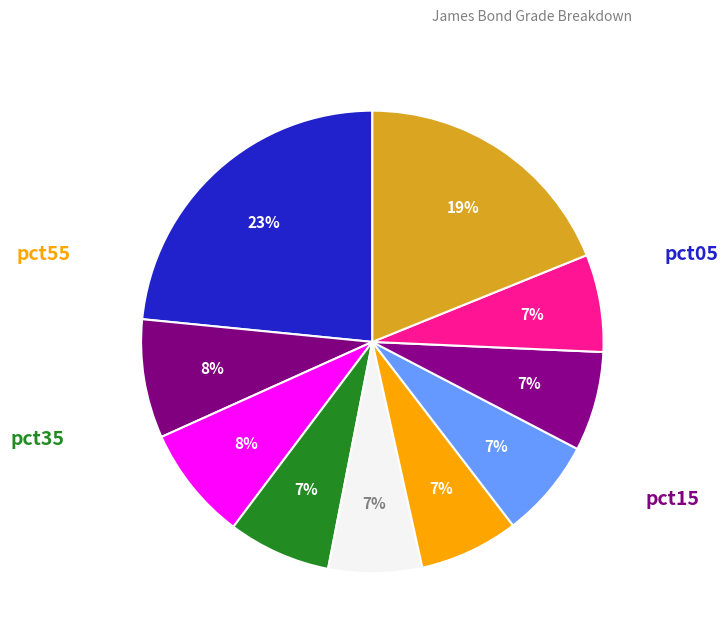

How many segments does this pie chart have?

10